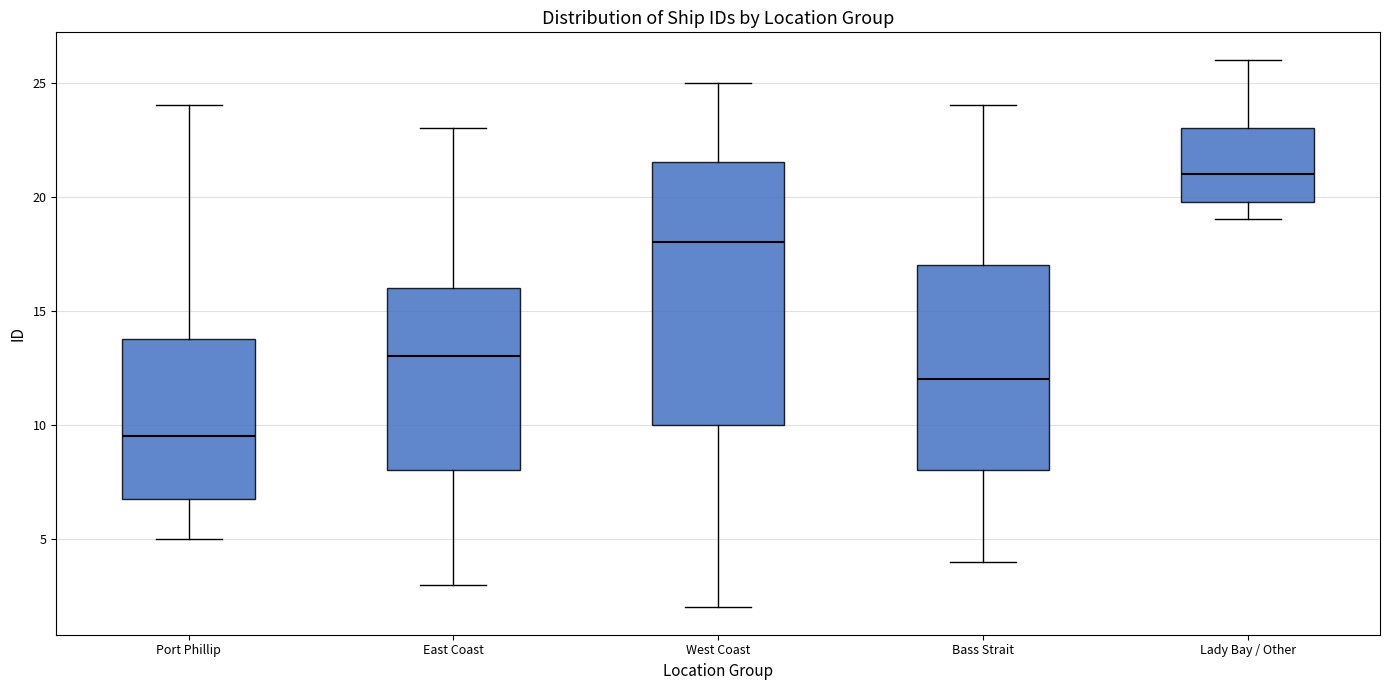

Where is the lower edge of the box for Bass Strait on the y-axis? The values are not printed on the chart, so give them approximately, as read against the axis.

8.0